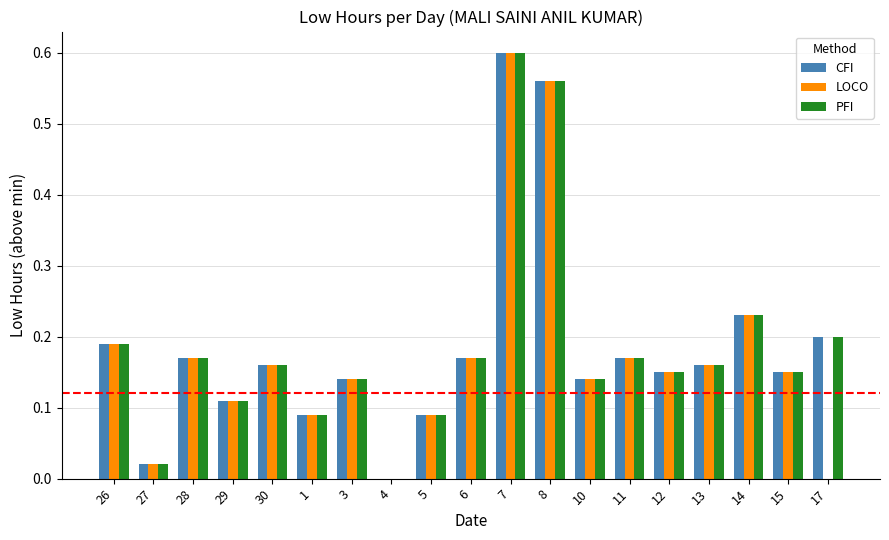

The LOCO series shows 1.0 at 7. True or false?

False